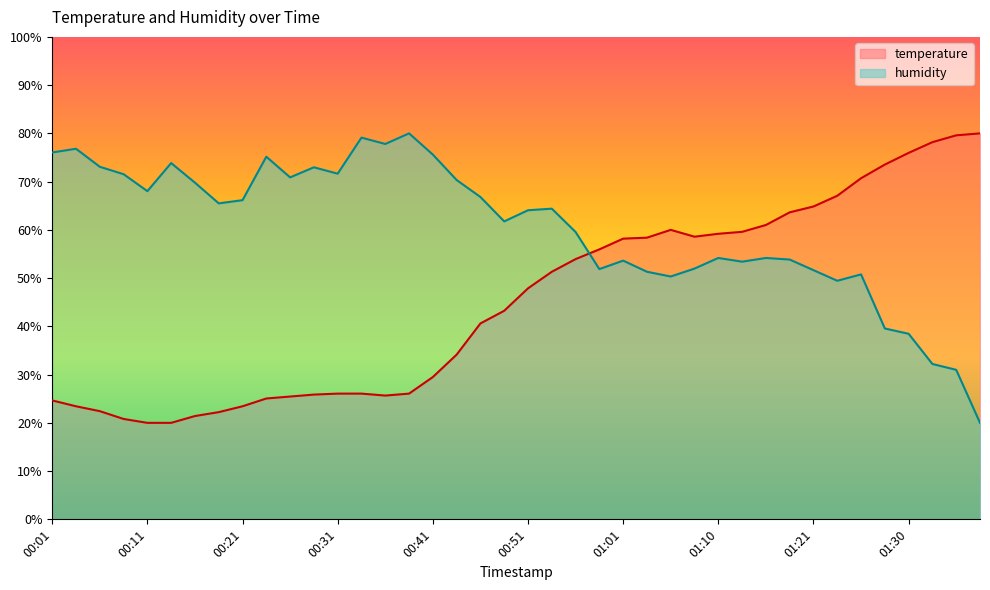

At which category is the sum across all series the highest?

01:26